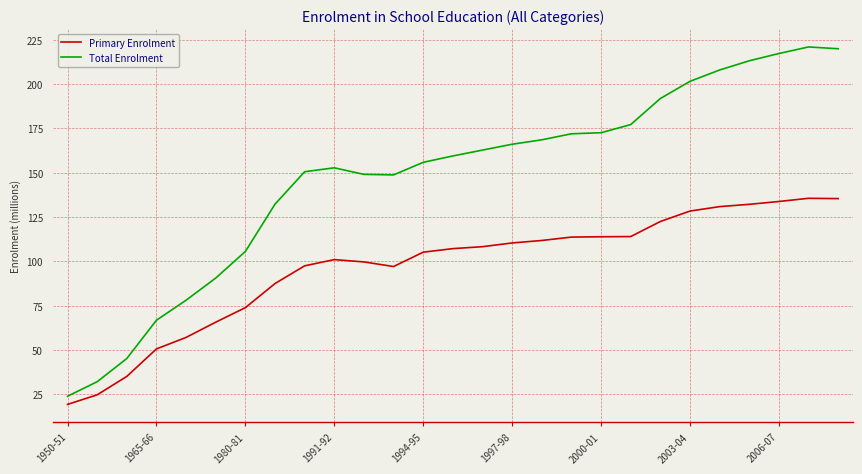

What is the maximum value for Primary Enrolment?

135.5